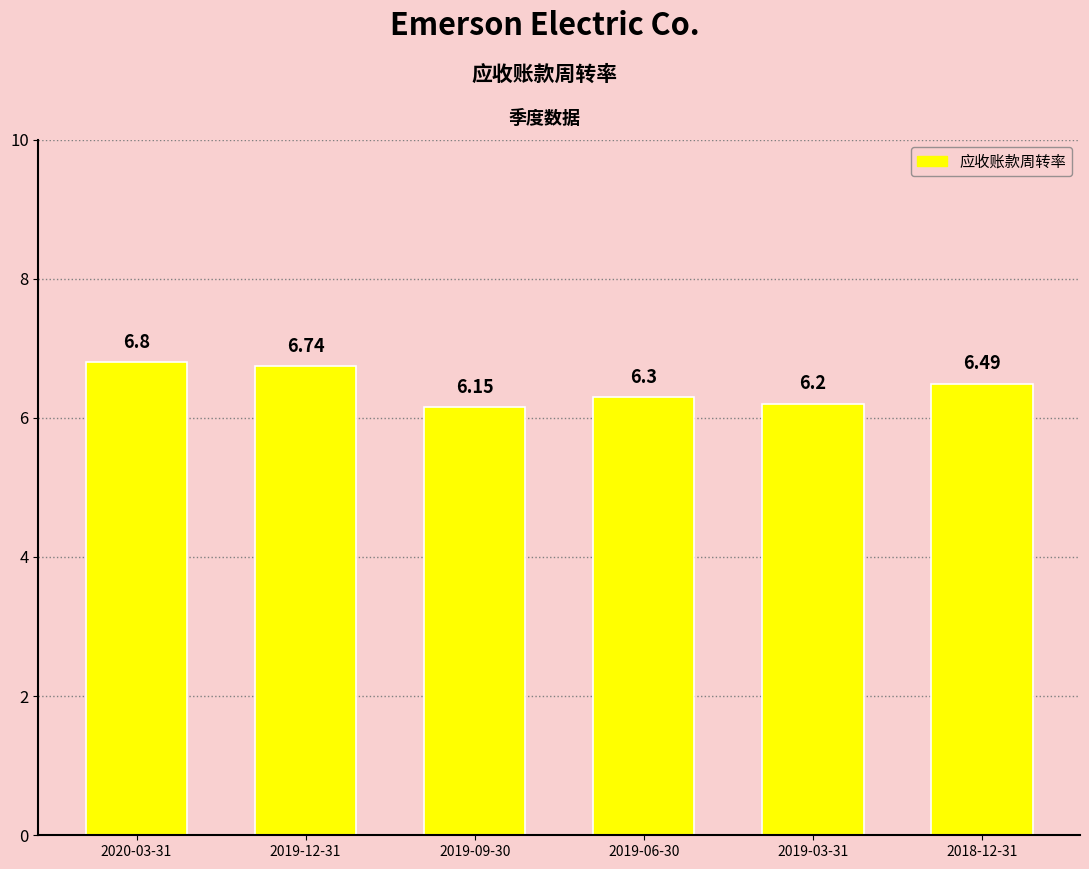

What is the label of the 4th bar from the left?

2019-06-30